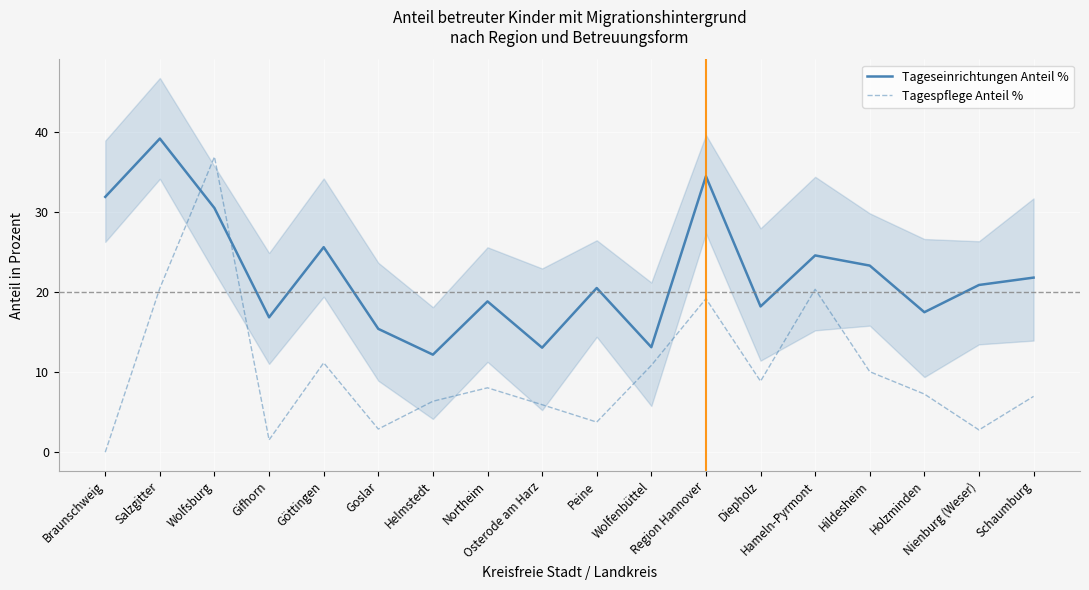

At which category does Tageseinrichtungen Anteil % reach its first local peak?

Salzgitter